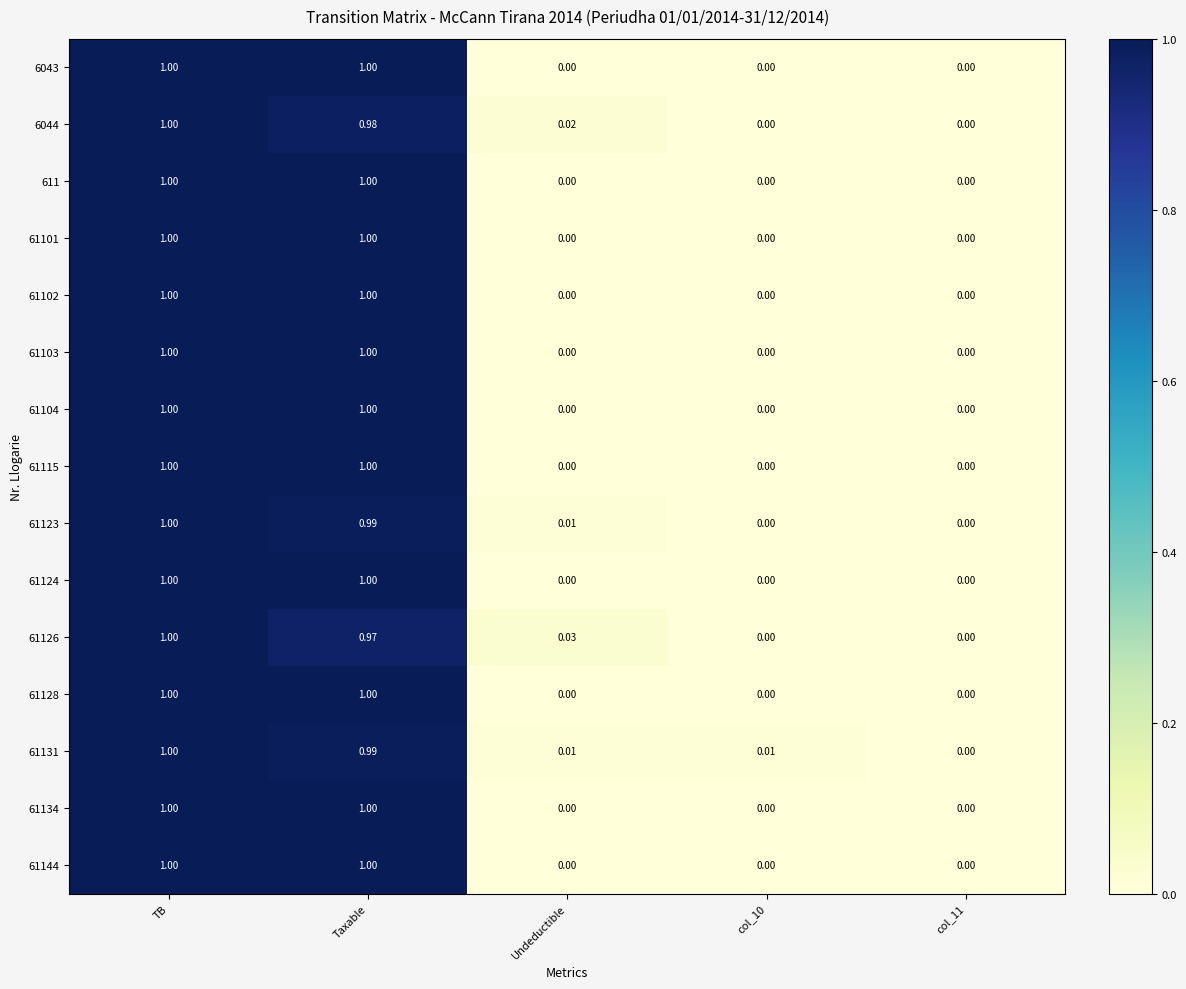

Is the value of 6043 at col_11 greater than the value of 61131 at col_10?

No